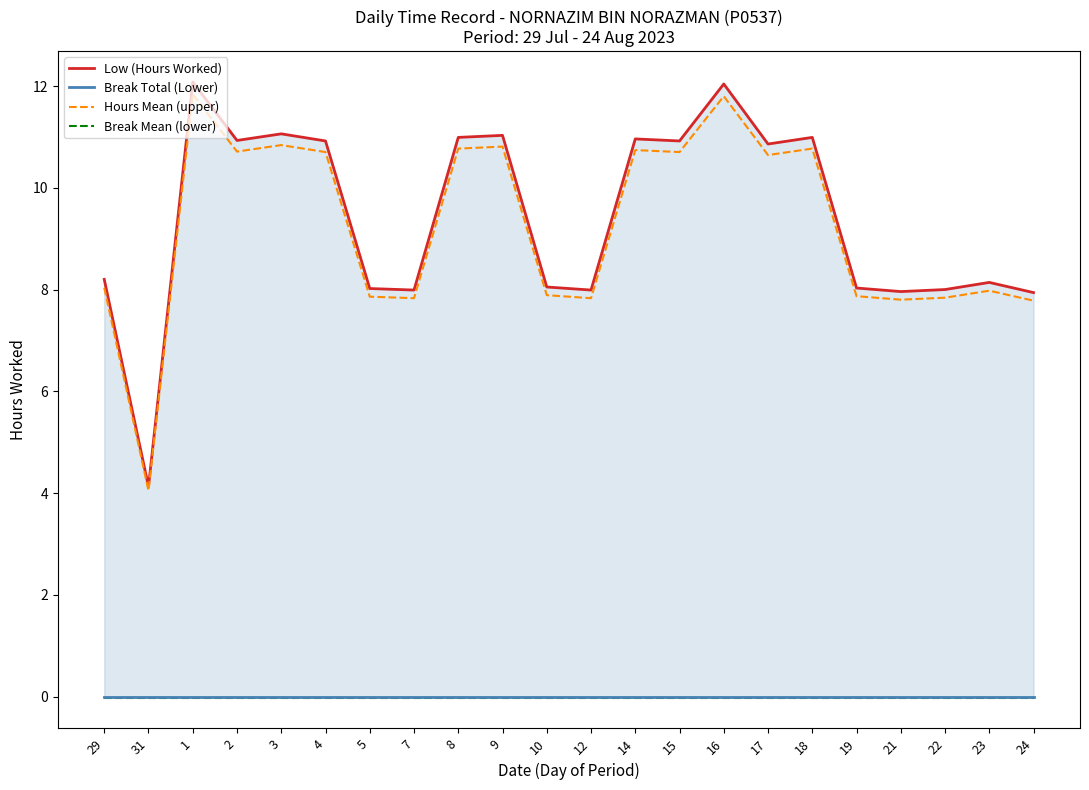

In Low (Hours Worked), how many points are lower than both neighbors (excluding endpoints)?

7